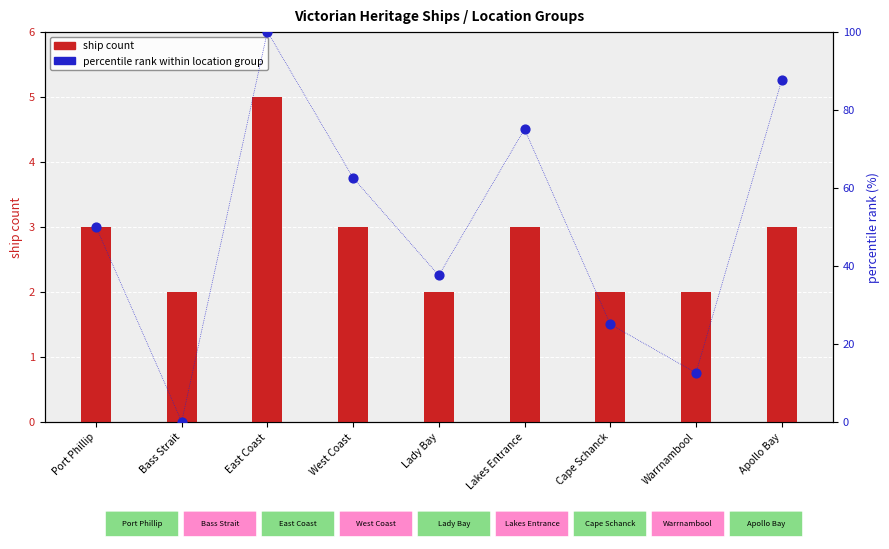

Which series has the largest total across all categories?

percentile rank within location group